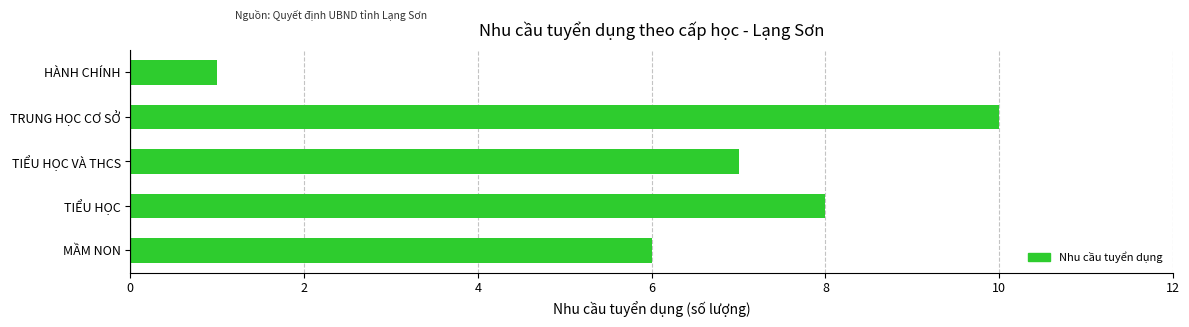

Count the number of categories in the chart.

5